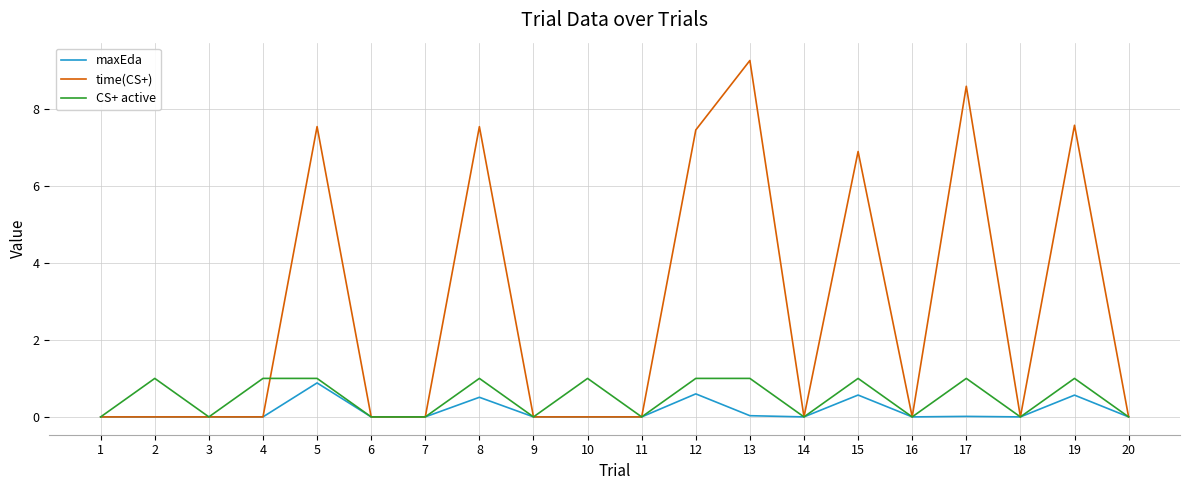

Where is time(CS+) nearest to the value 4?

15